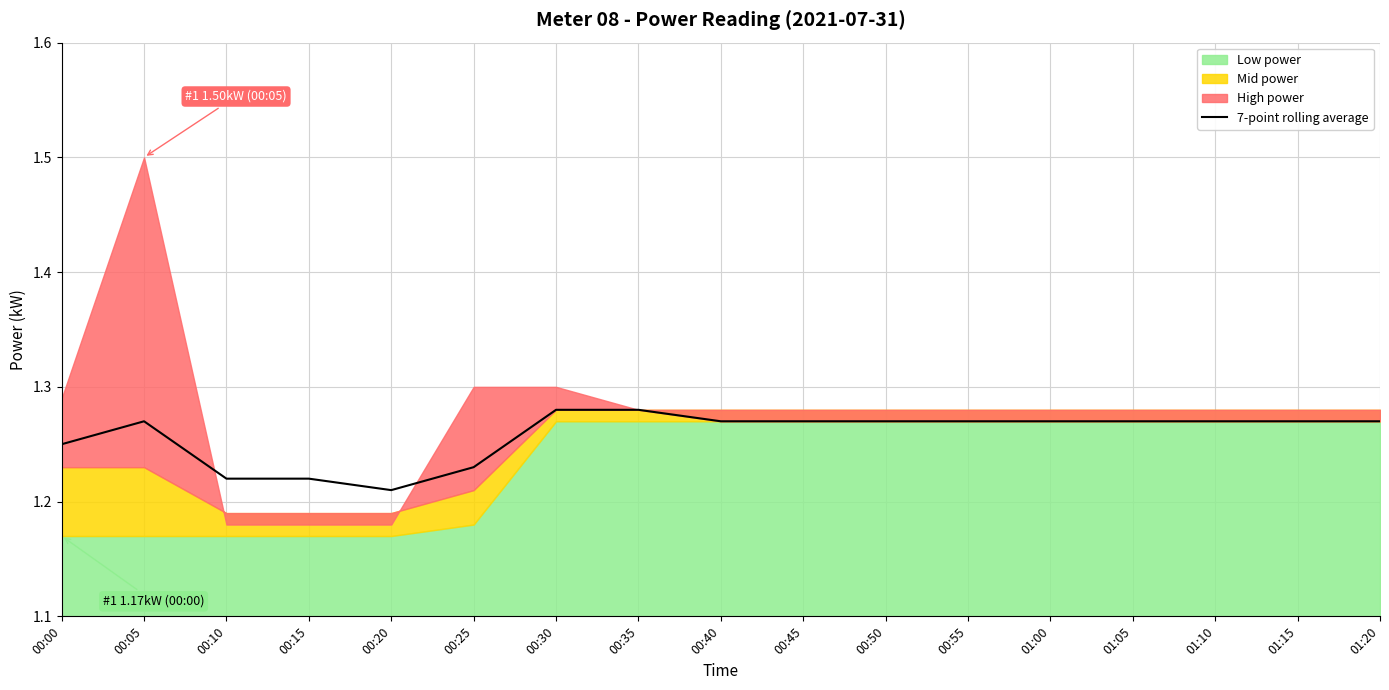

What is the sum of the values at 00:30 and 01:00?

2.5